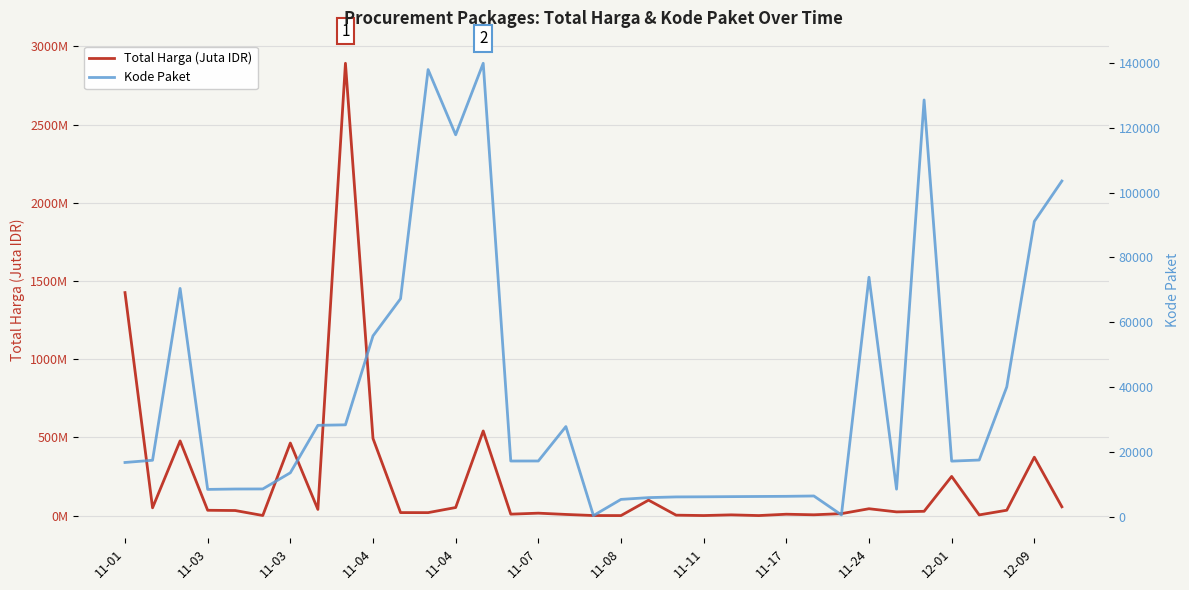

Where does the Kode Paket series first go above 17272?

11-03